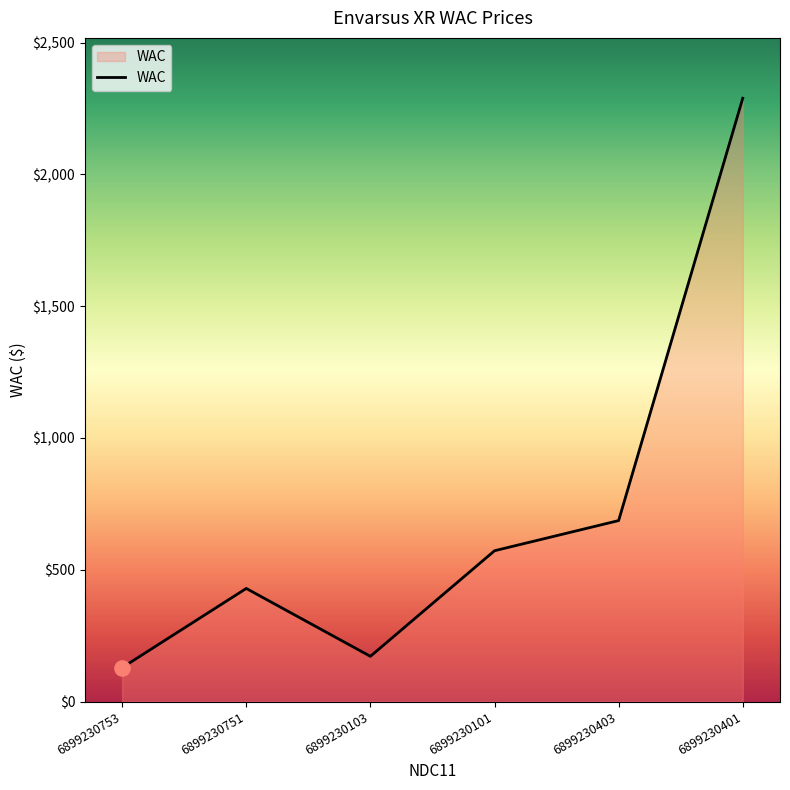

Between 6899230751 and 6899230403, which is larger?

6899230403